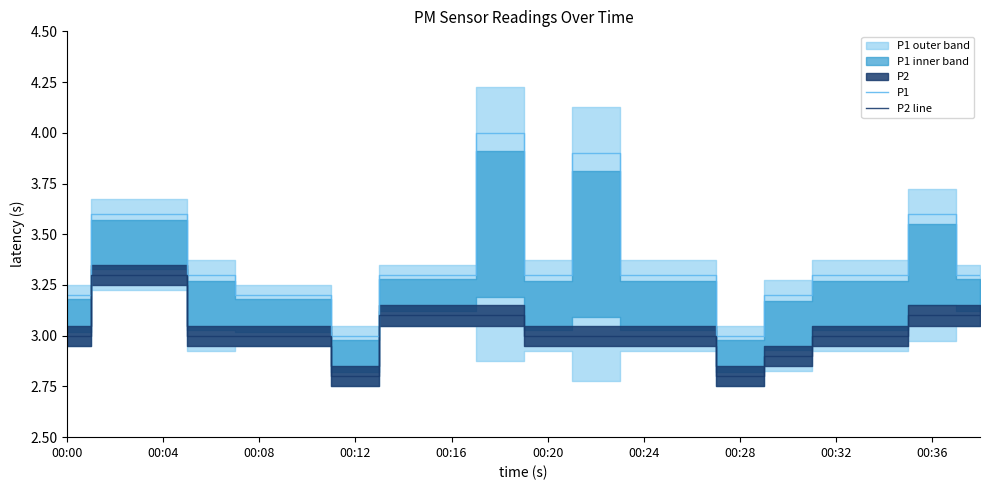

List the series in order of their overall mean, highest first.

P1, P2 line